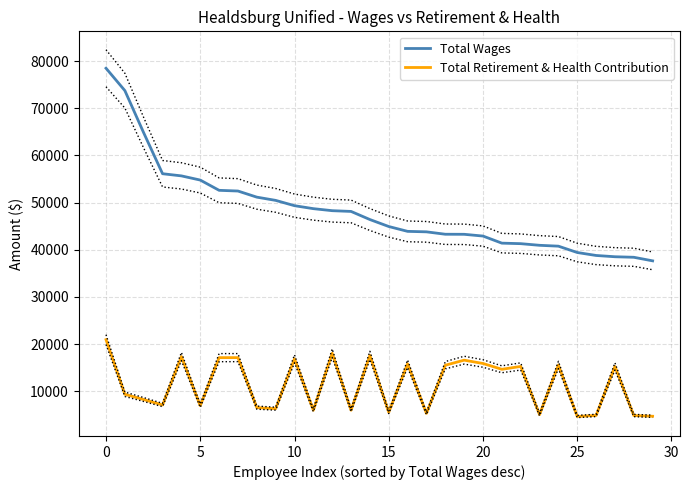

Reading left to right, list all the values displayed in this chart.

Total Wages: 78474	73733	64783	56118	55661	54774	52600	52451	51155	50468	49344	48715	48285	48128	46408	44931	43903	43802	43292	43280	42908	41406	41296	40949	40766	39422	38794	38523	38411	37653
Total Retirement & Health Contribution: 20955	9377	8263	7105	17373	6950	17141	17144	6543	6325	16895	5992	18079	5997	17611	5557	15846	5322	15532	16605	15902	14670	15275	5071	15587	4671	4894	15281	4875	4718